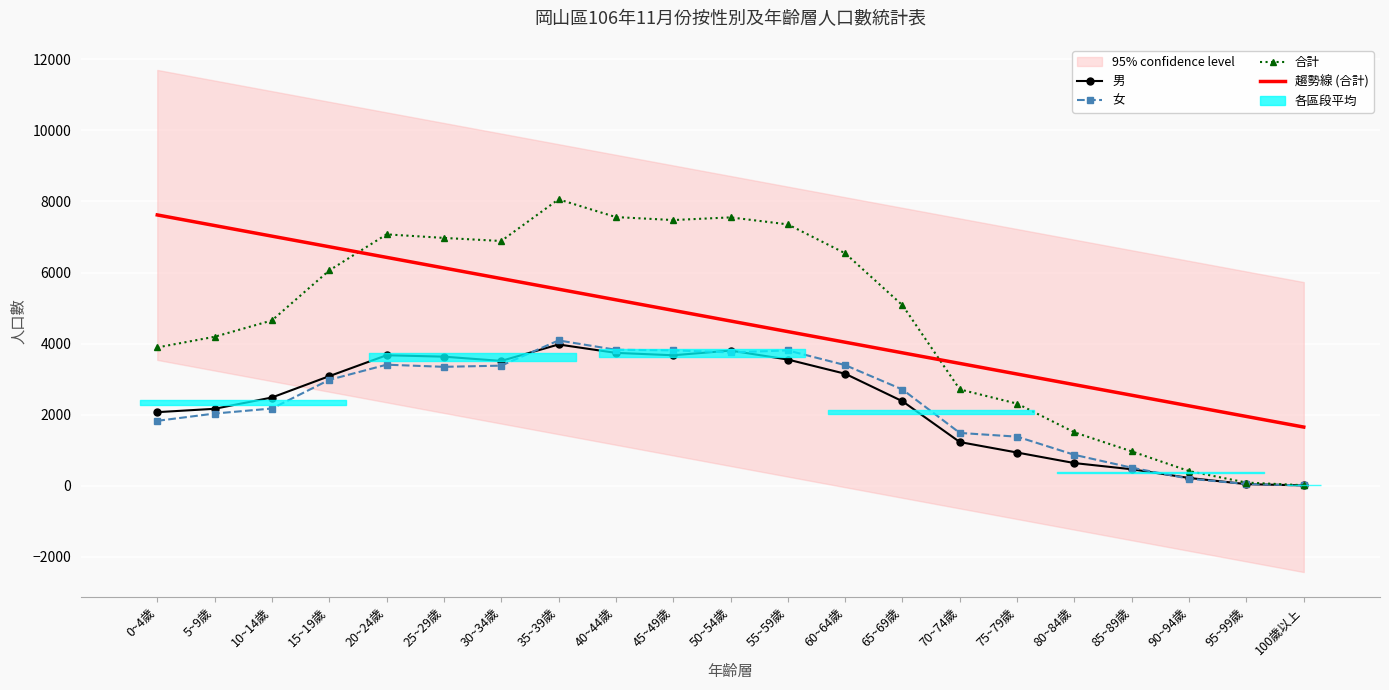

Is this an area chart (filled region under the line)?

No